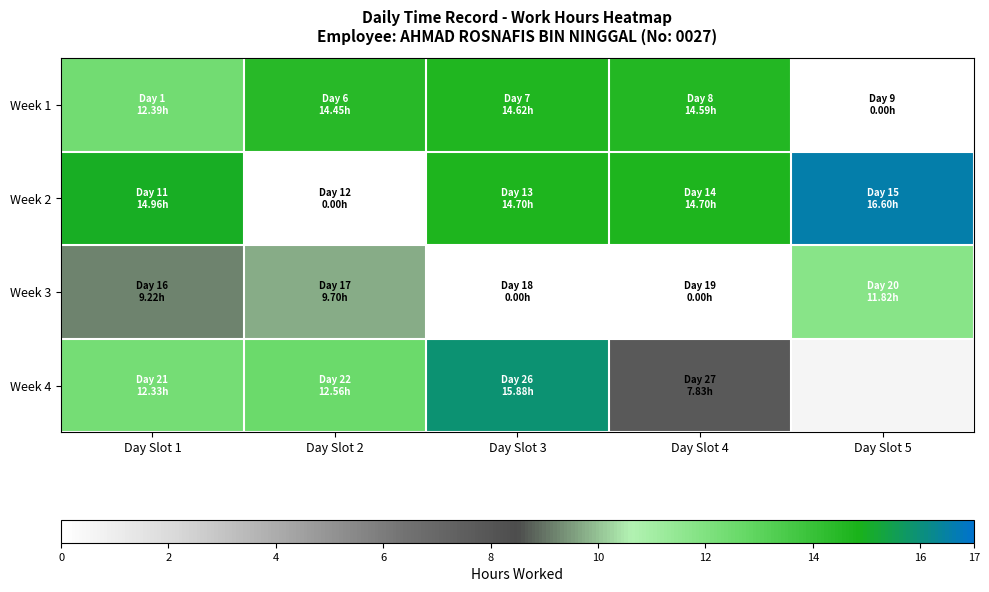

At which label is Week 1 closest to 7?

Day Slot 1